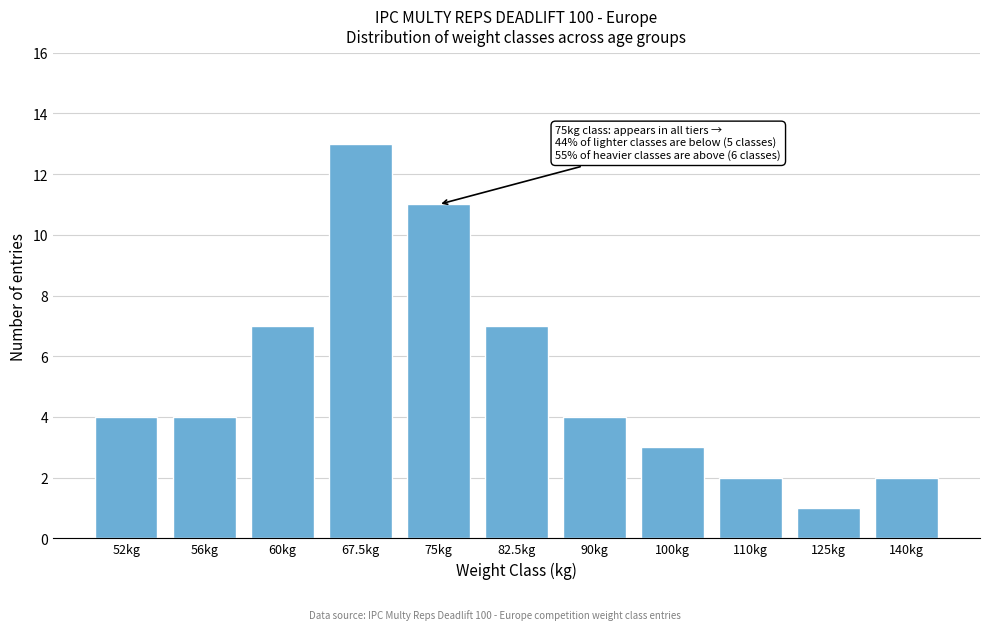

Reading left to right, extract all data points from this chart.

52kg=4	56kg=4	60kg=7	67.5kg=13	75kg=11	82.5kg=7	90kg=4	100kg=3	110kg=2	125kg=1	140kg=2